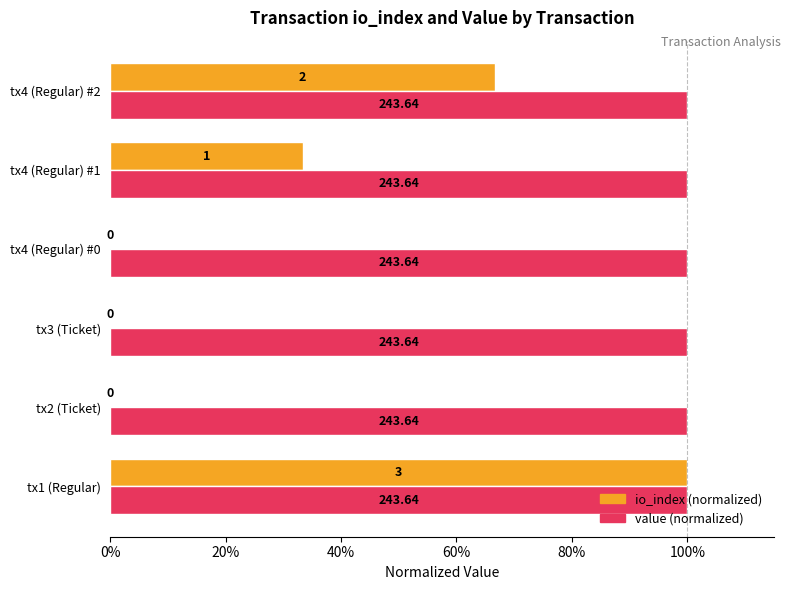

What are all the series names shown in the legend?

io_index (normalized), value (normalized)